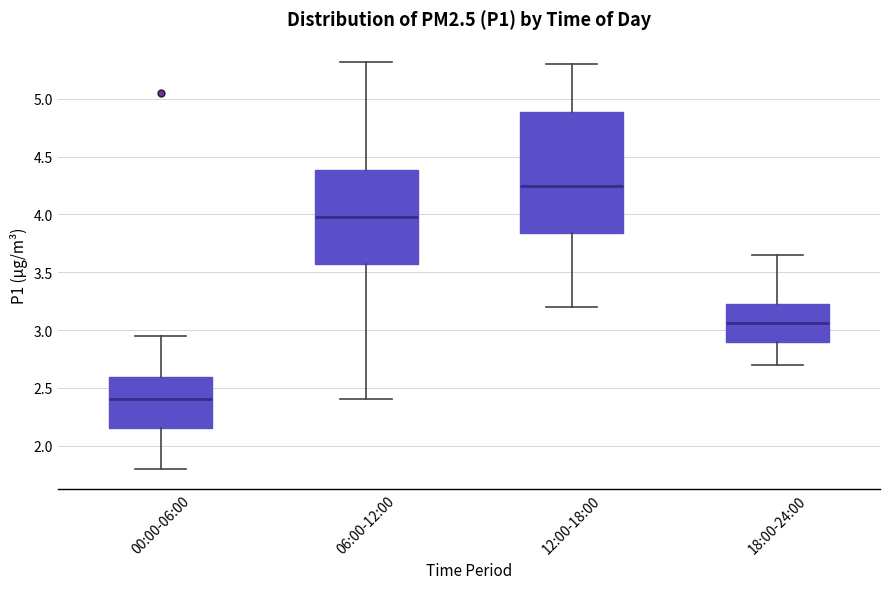

Which box is the tallest, from its lower edge to its upper edge?

12:00-18:00